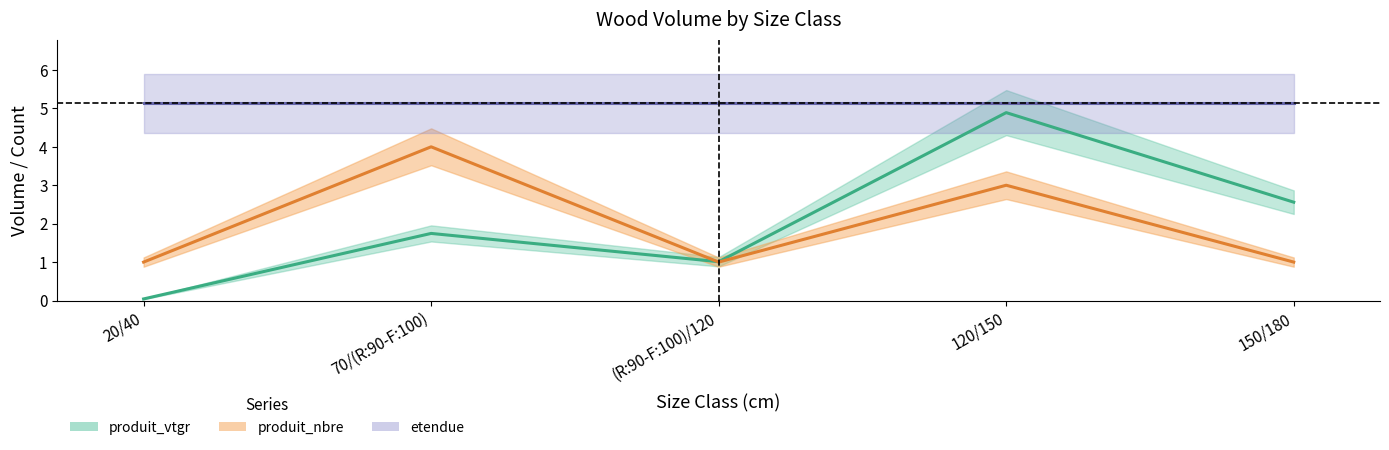

What is the difference between the produit_nbre values at 120/150 and 70/(R:90-F:100)?

1.0